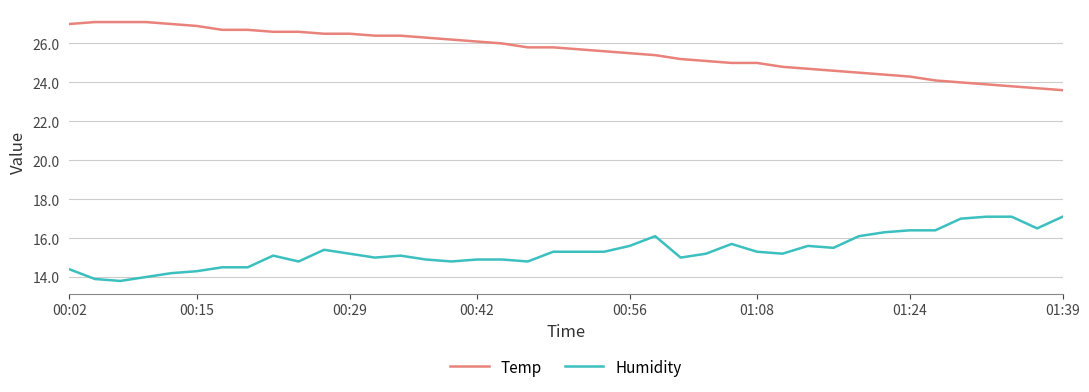

How many lines are shown in the chart?

2